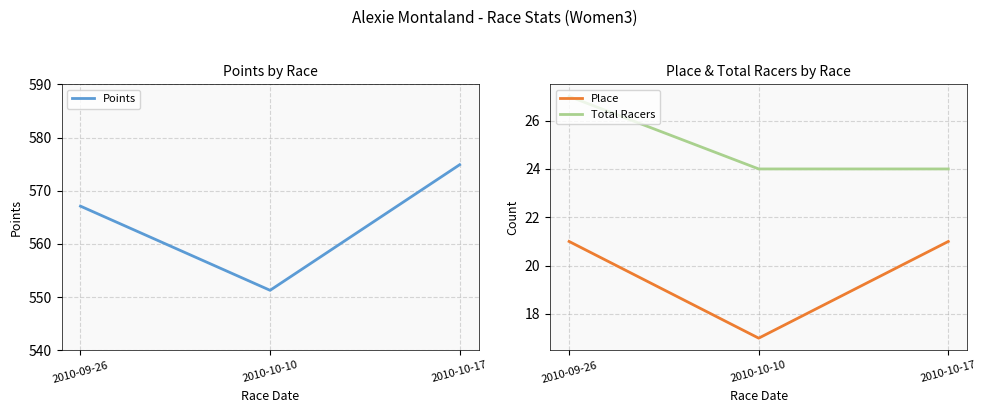

How many categories are shown in the chart?

3